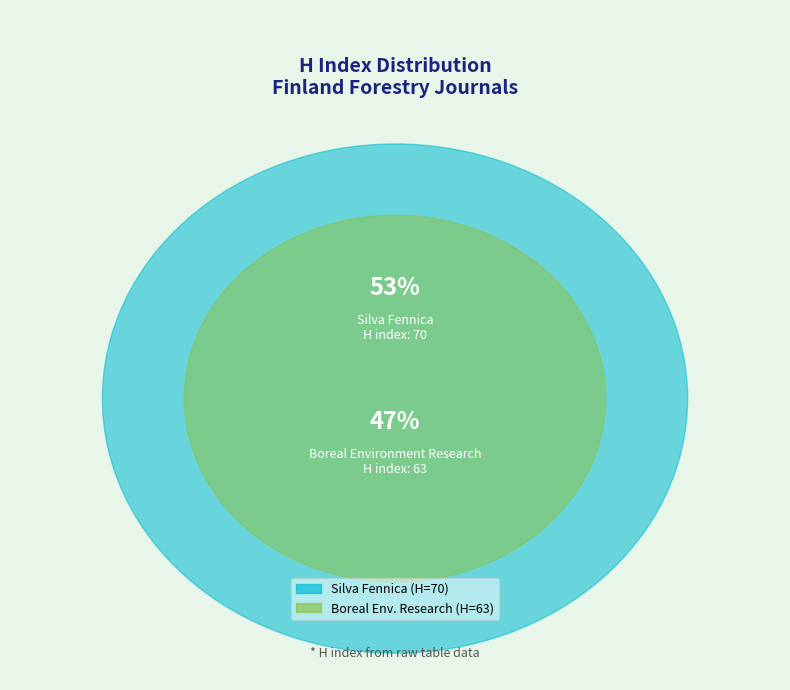

What percentage is the Boreal Environment Research (Rank 2) slice, to the nearest percent?

47%